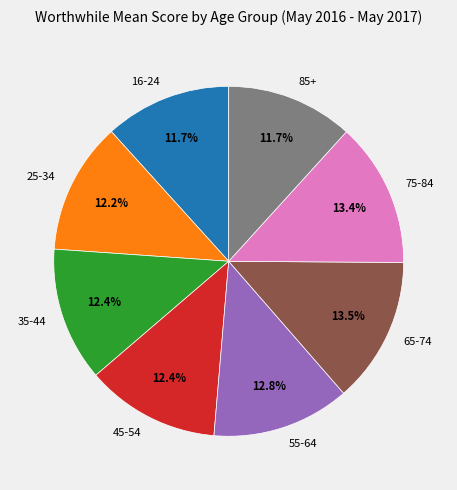

Count the number of slices in the pie.

8